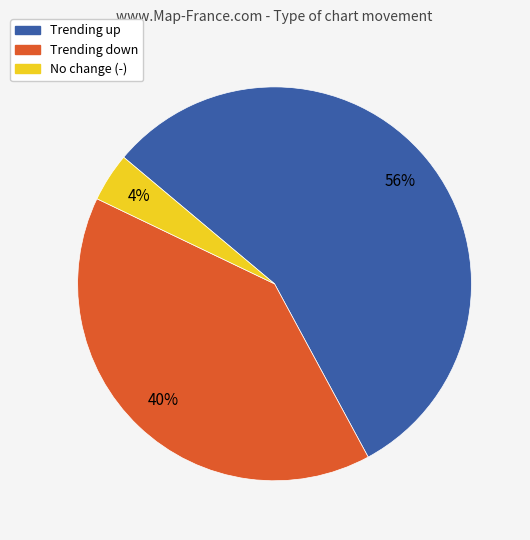

To the nearest percent, what is the average slice percentage?

33%